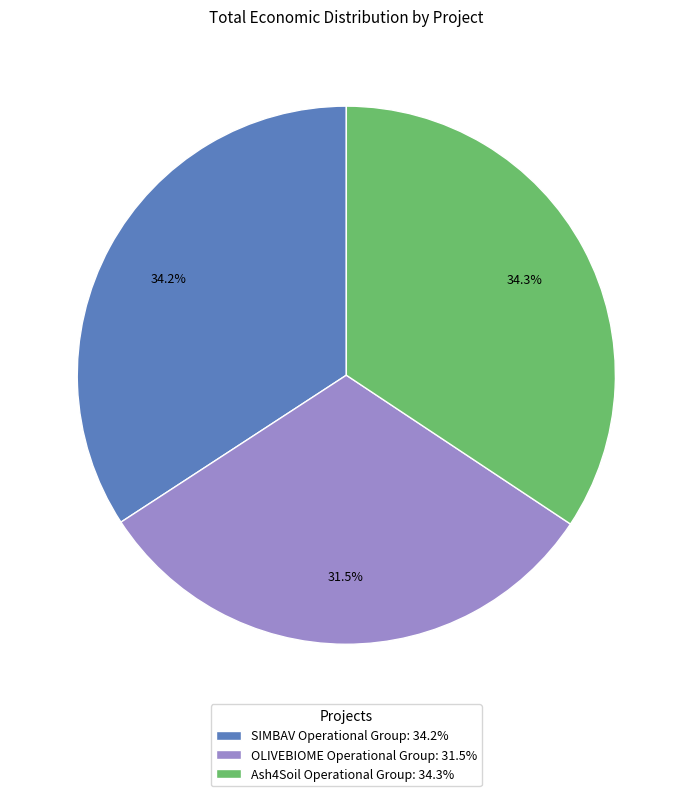

To the nearest percent, what is the difference between the largest and smallest slice percentages?

3%